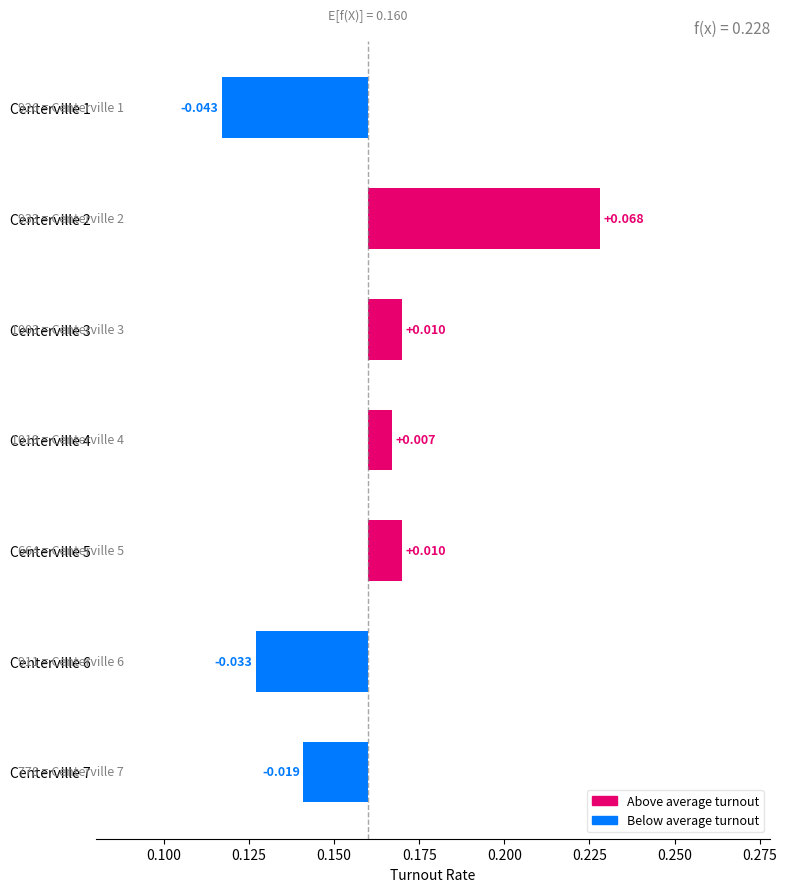

How many bars are there in total?

7